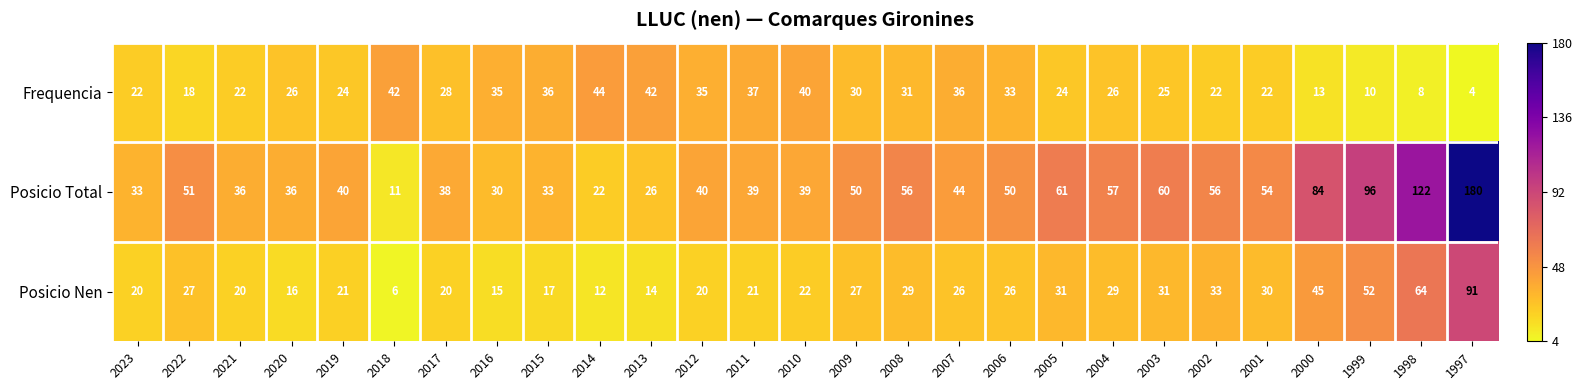

Is it true that Posicio Total equals 323 at 1997?

False